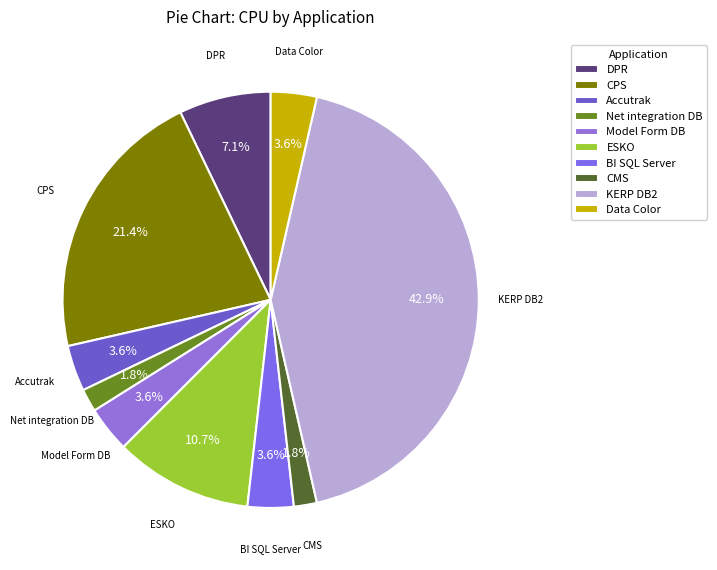

To the nearest percent, what is the combined percentage of Accutrak and DPR?

11%